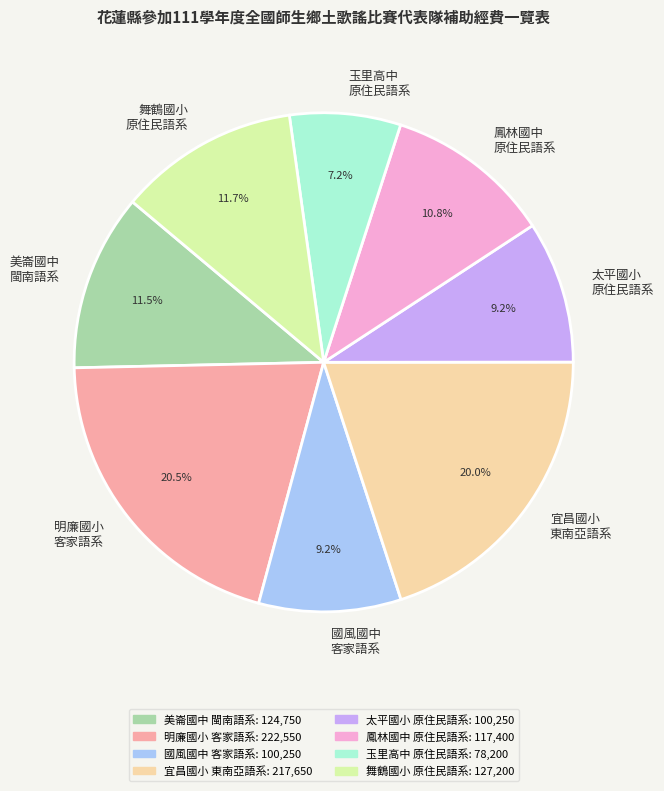

Count the number of slices in the pie.

8